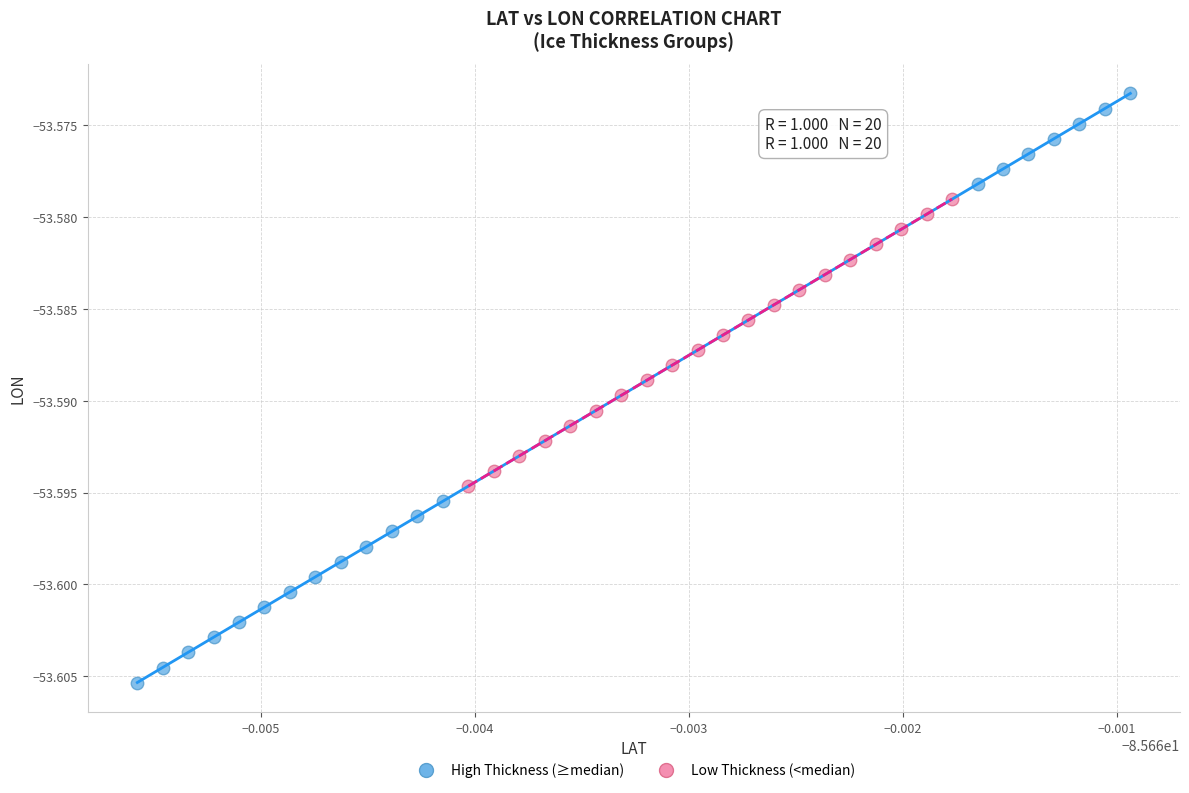

What are all the series names shown in the legend?

High Thickness (≥median), Low Thickness (<median)